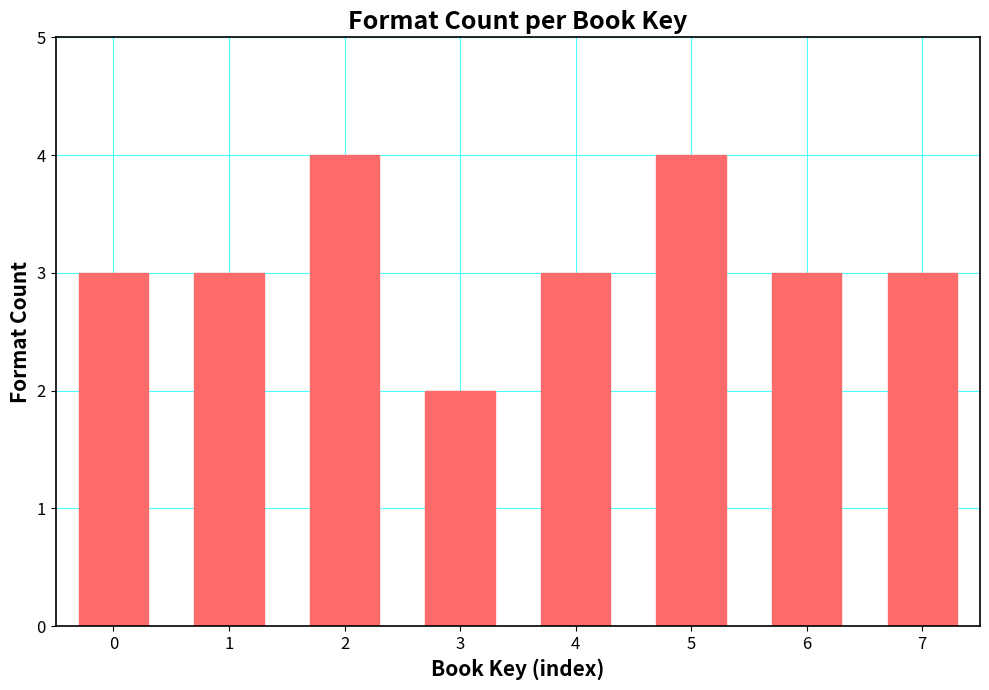

Reading right to left, extract all data points from this chart.

7=3	6=3	5=4	4=3	3=2	2=4	1=3	0=3